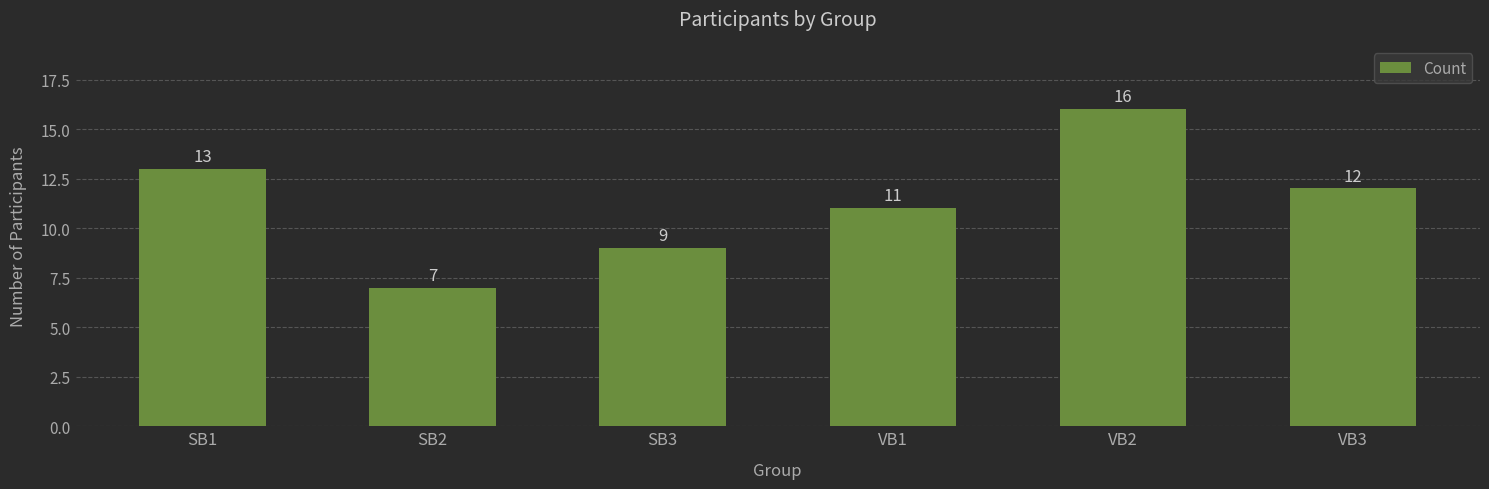

How many bars are there in total?

6